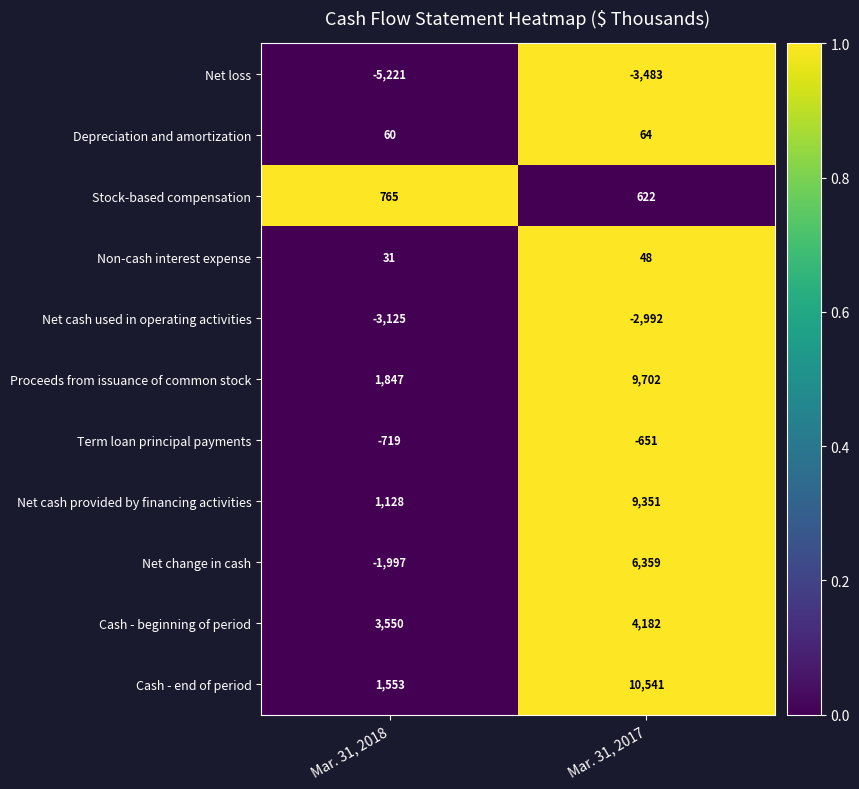

Which series has the largest range (max minus min)?

Cash - end of period